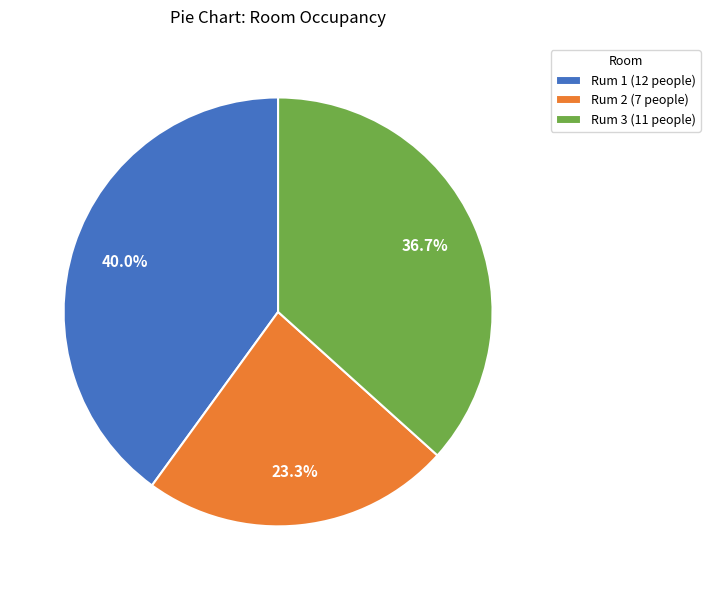

Which category has the biggest portion of the pie?

Rum 1